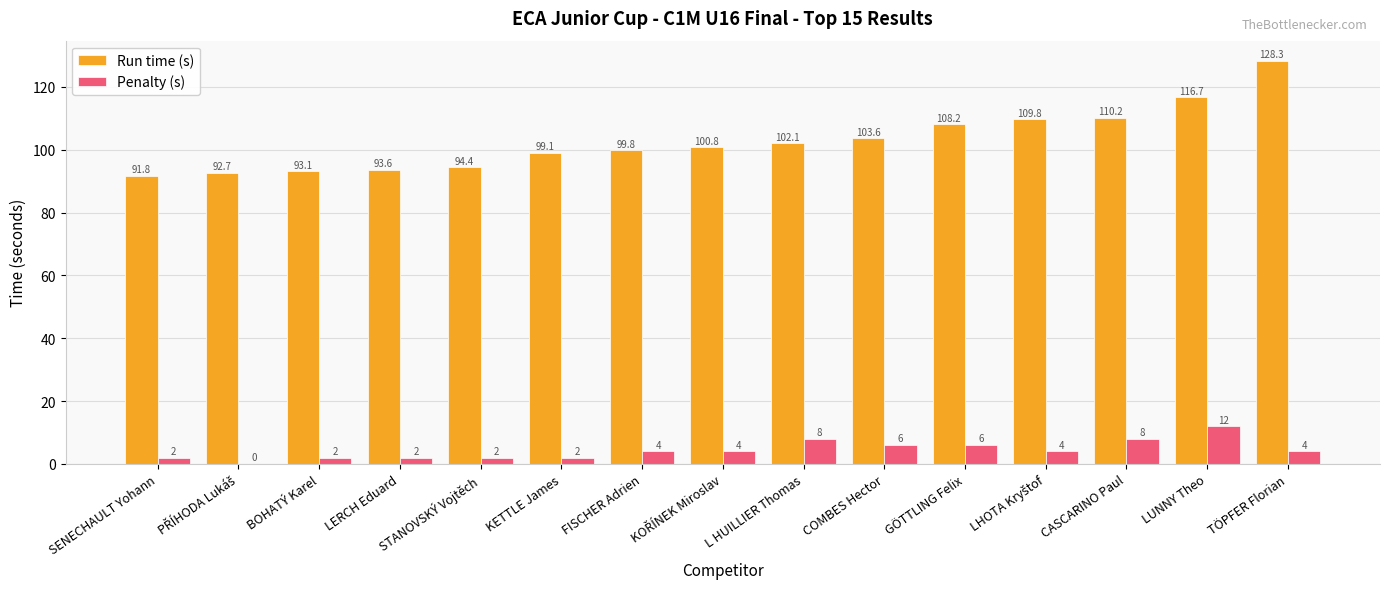

How many Penalty (s) values are between 2 and 6?

11